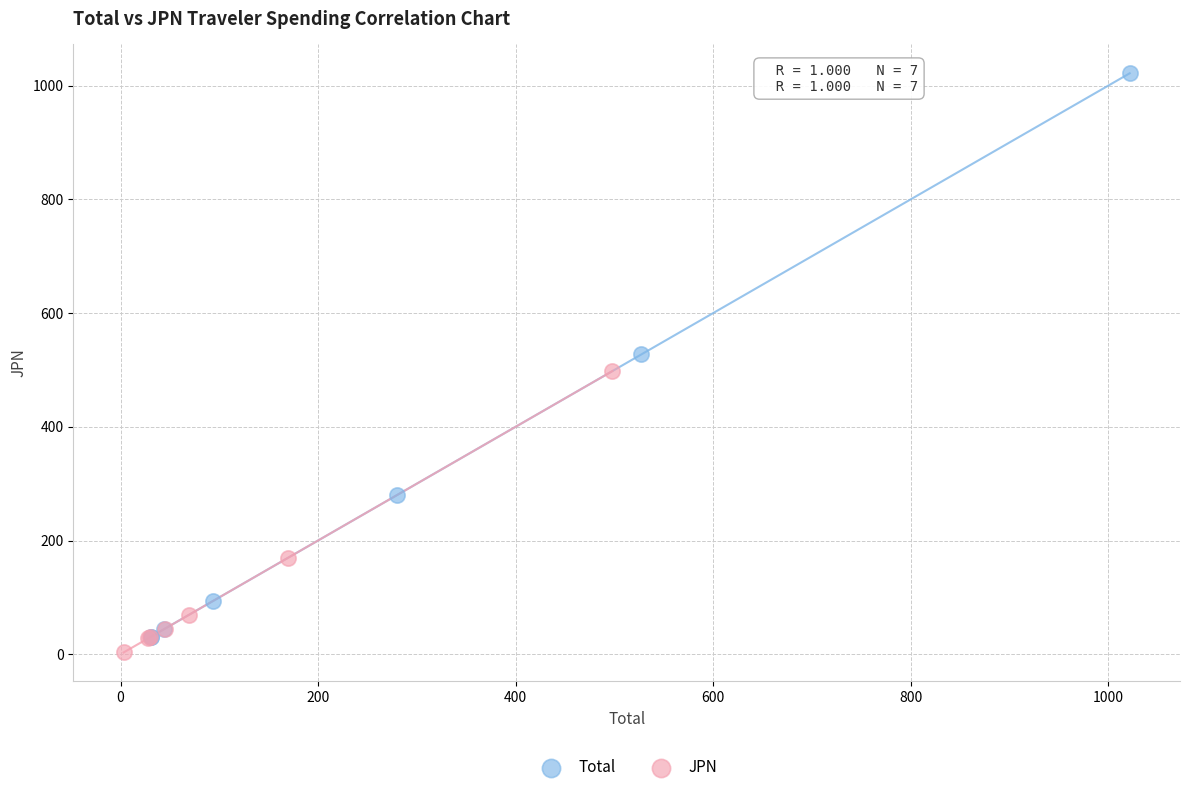

What are all the series names shown in the legend?

Total, JPN